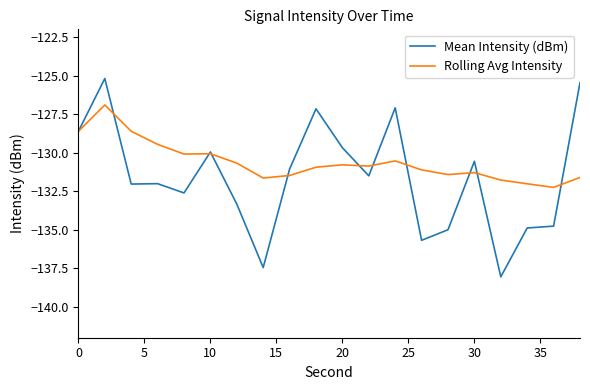

Which series has the widest spread of values?

Mean Intensity (dBm)